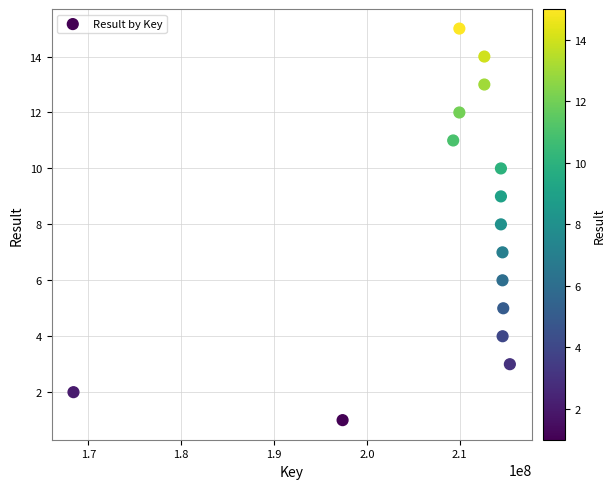

What is the range of X values (max minus min)?

46999345